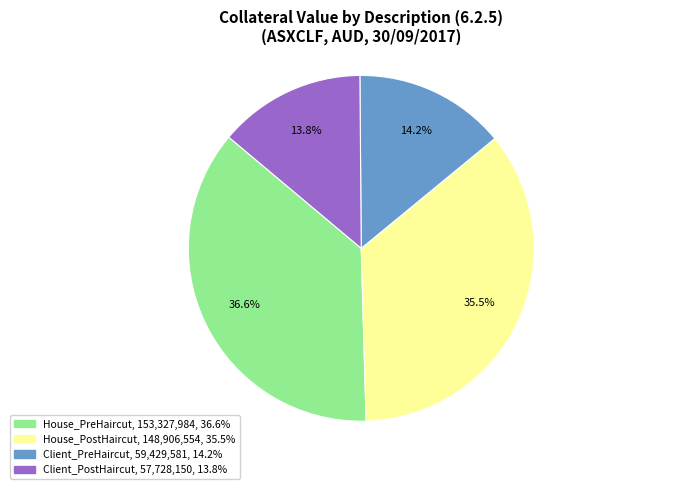

Is there a majority slice in this chart?

No